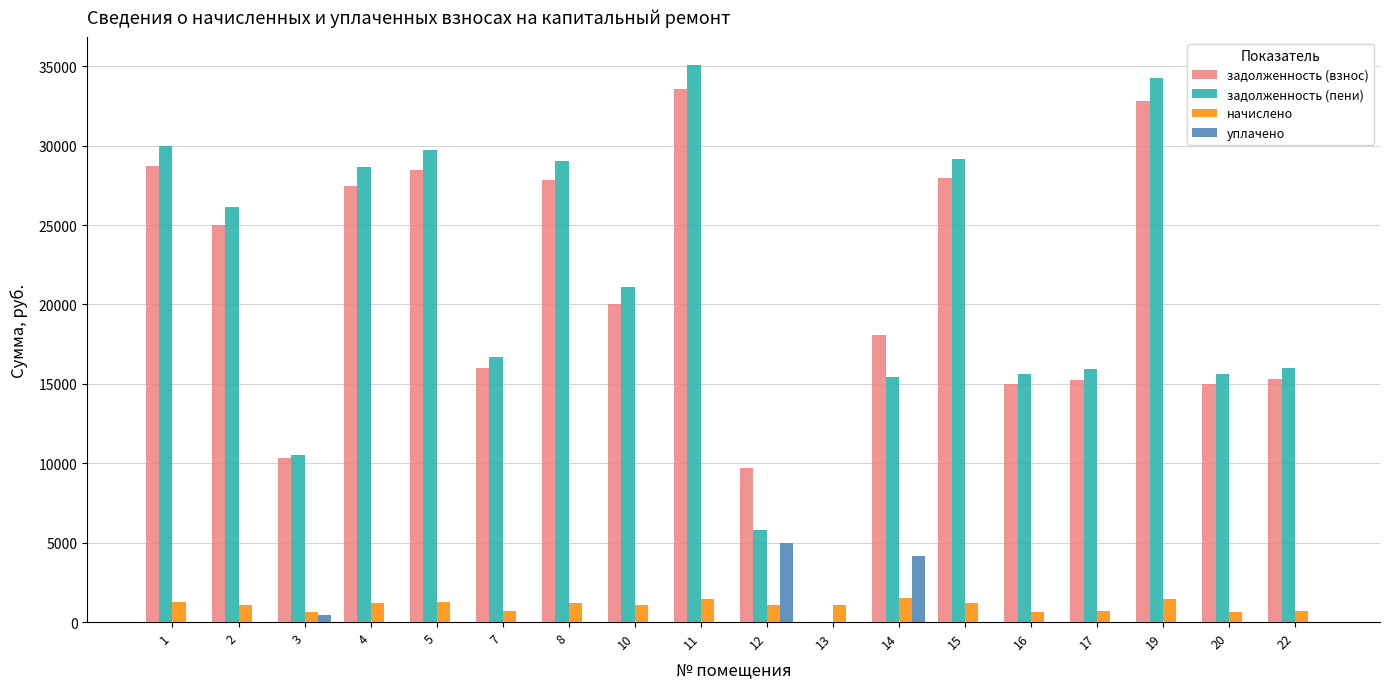

The value of задолженность (взнос) at 4 is 27444.0. True or false?

True